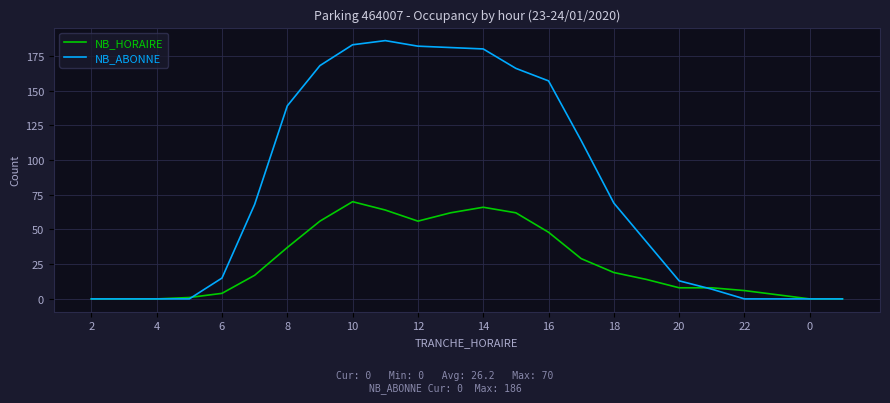

List the series in order of their peak value, highest first.

NB_ABONNE, NB_HORAIRE